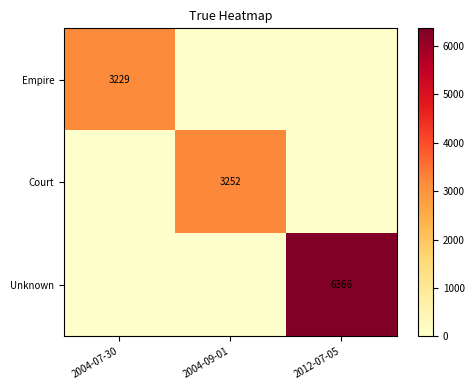

Is it true that Unknown equals 3481 at 2012-07-05?

False